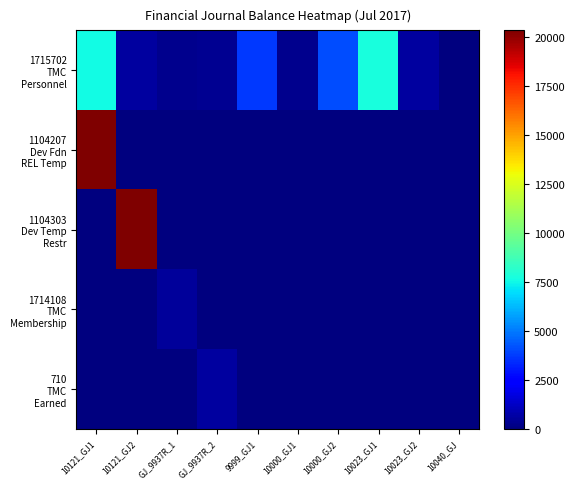

Which series has the largest total across all categories?

1715702 TMC Personnel